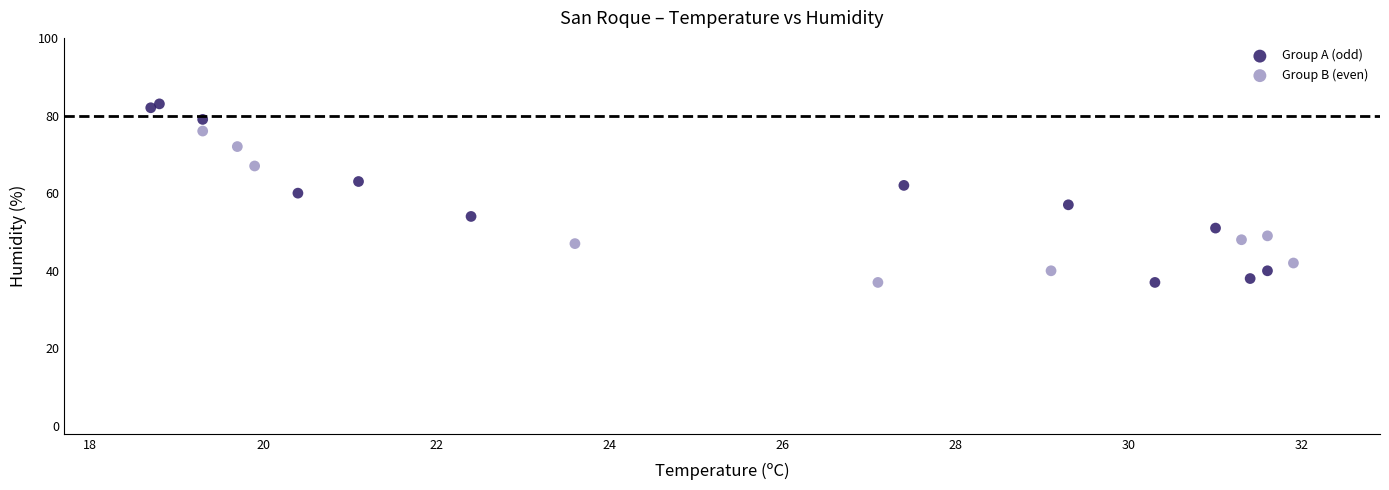

Which series has the largest Y range (max minus min)?

Group A (odd)